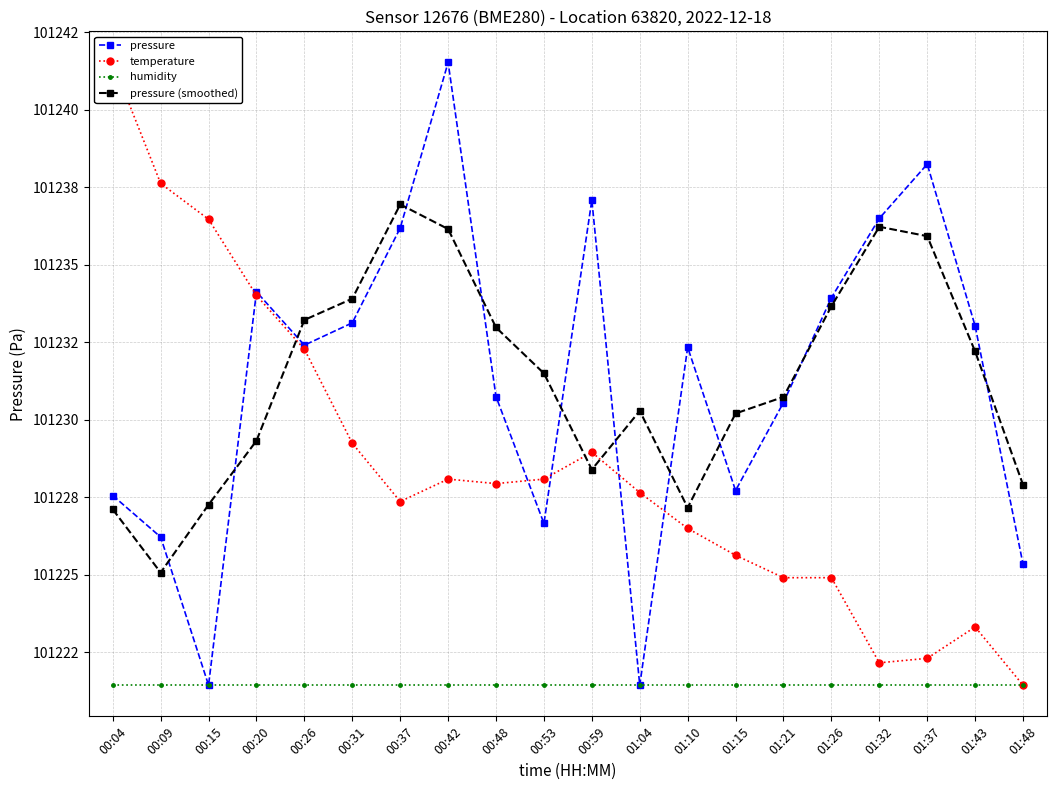

What are all the series names shown in the legend?

pressure, temperature, humidity, pressure (smoothed)